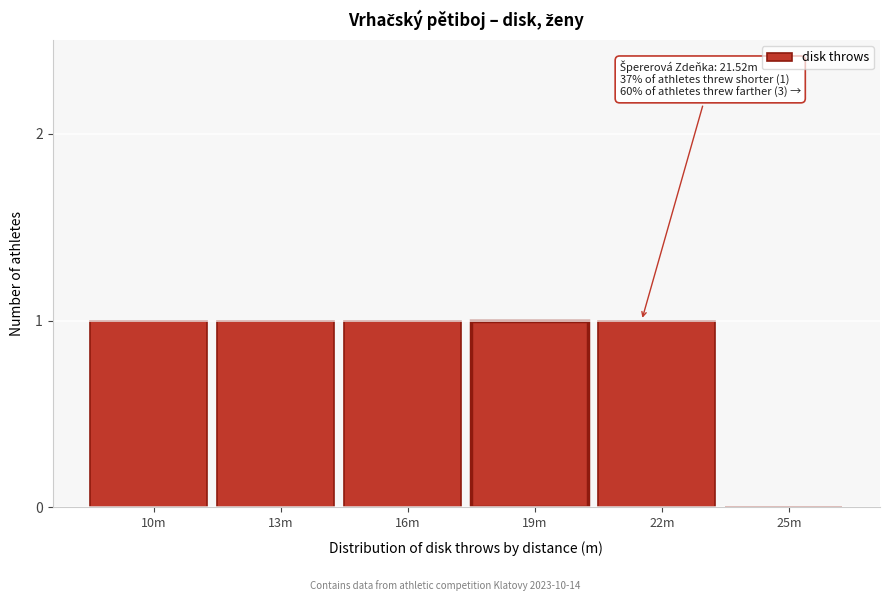

Reading left to right, what are all the values shown in this chart?

10m=1	13m=1	16m=1	19m=1	22m=1	25m=0